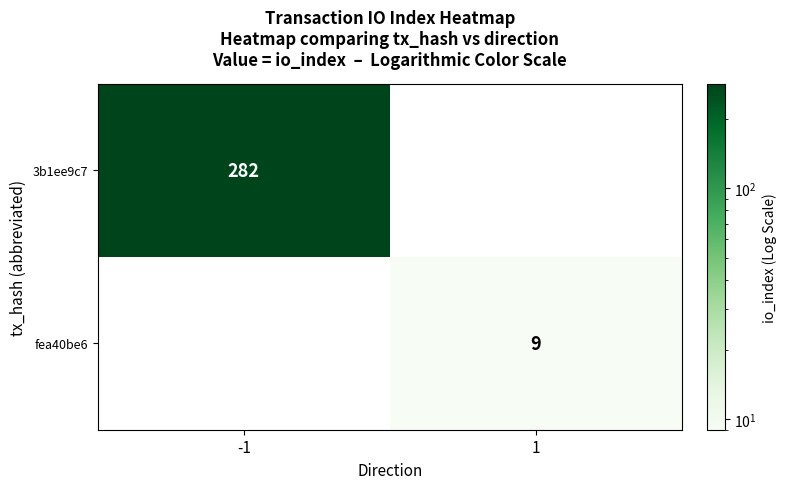

True or false: 3b1ee9c7 has a value of 282 at -1.

True